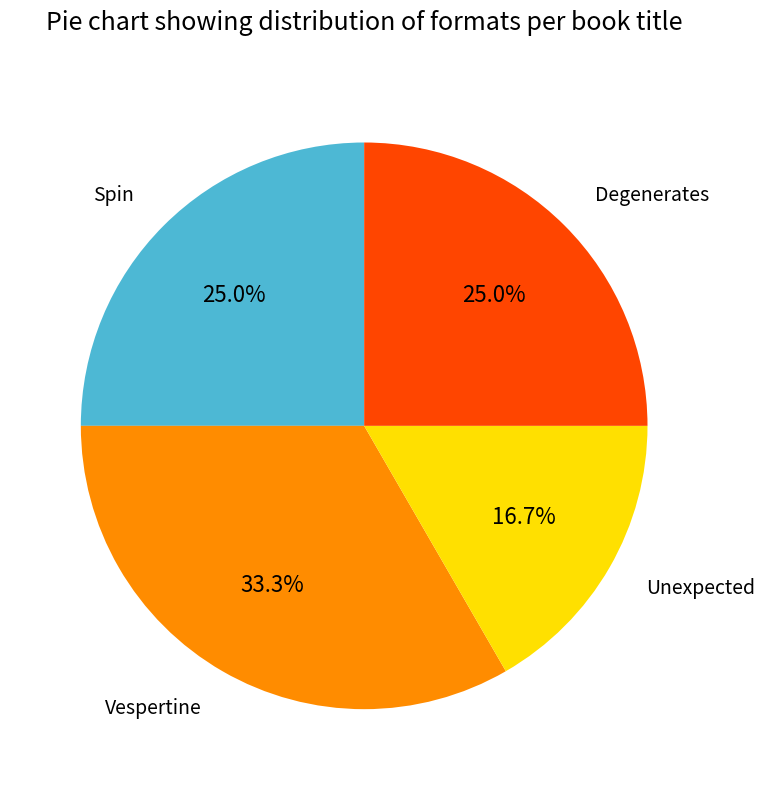

What percentage is NOT represented by Vespertine?

66.7%